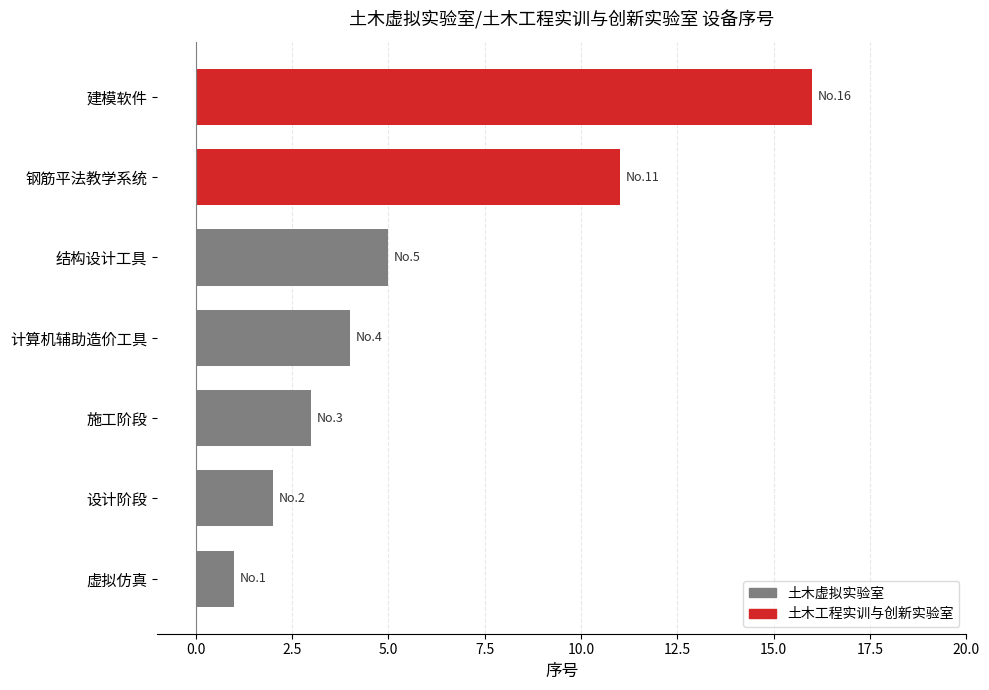

What is the average value?

6